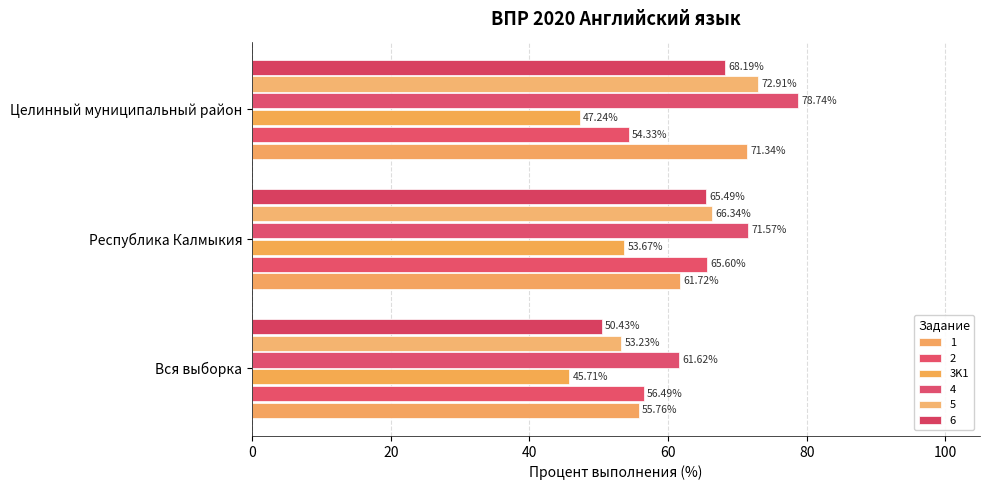

What is the minimum value shown in the chart?

45.7